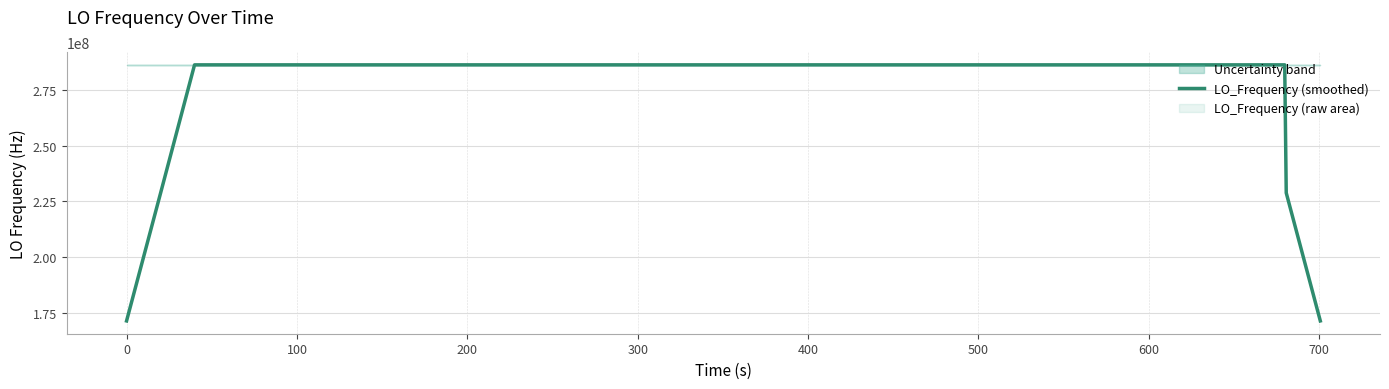

What is the value of the 32nd point from the left?

286047000.2